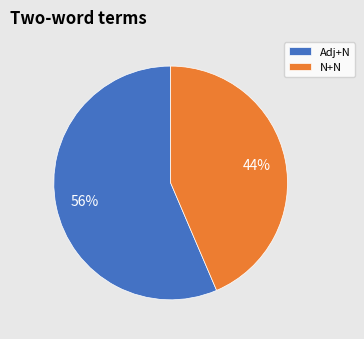

How many segments does this pie chart have?

2